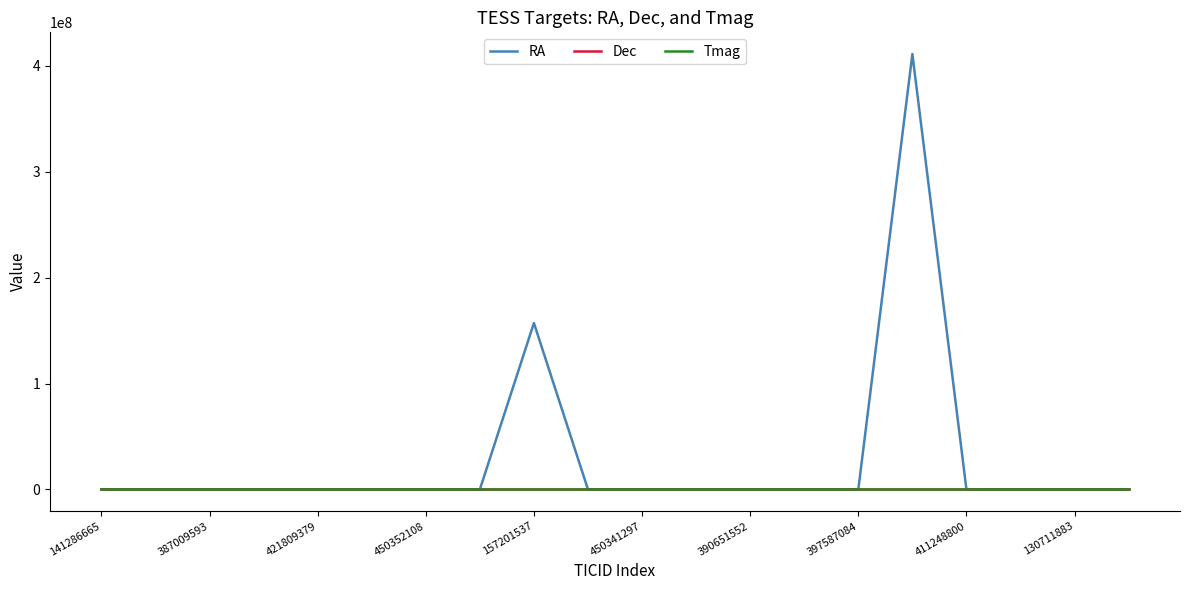

Which series has the largest total across all categories?

RA